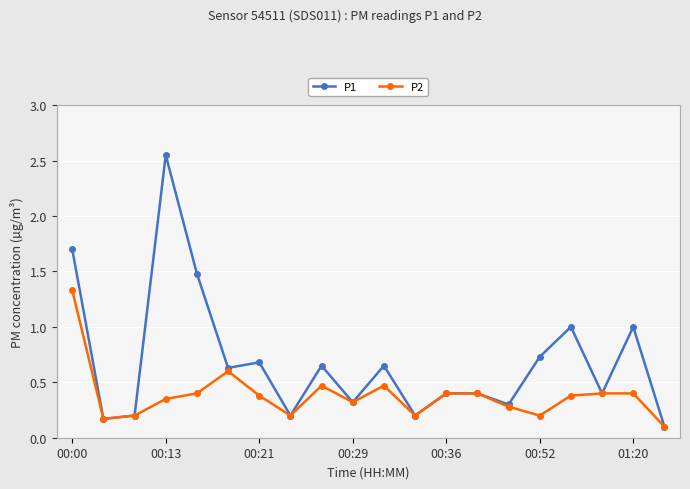

Which series has the largest range (max minus min)?

P1